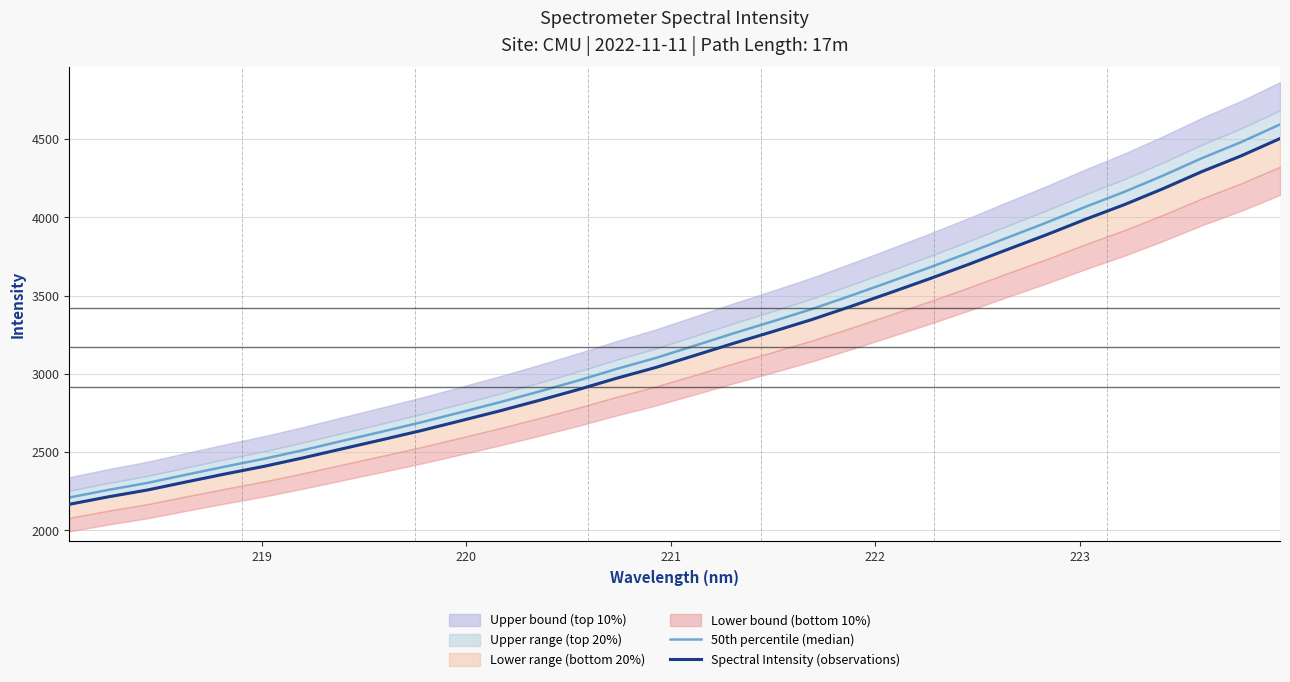

Is this an area chart (filled region under the line)?

No